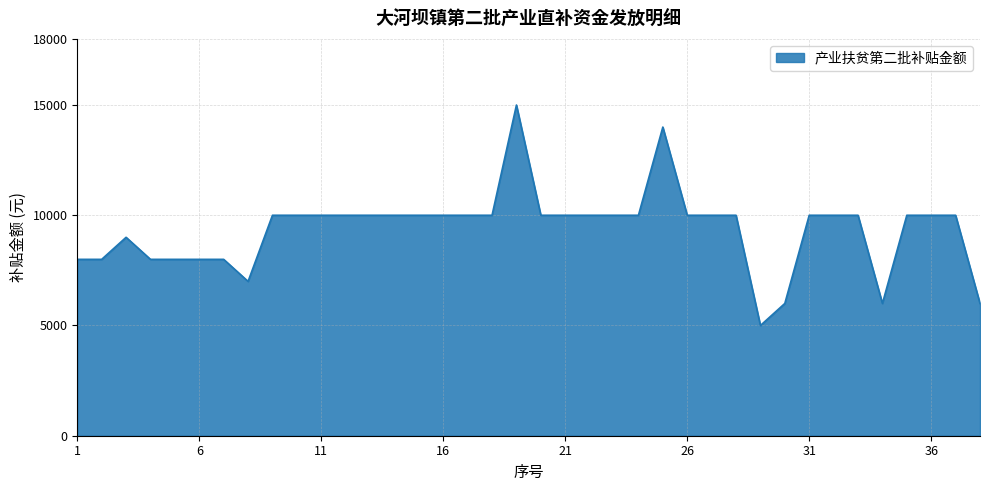

What is the smallest value displayed?

5000